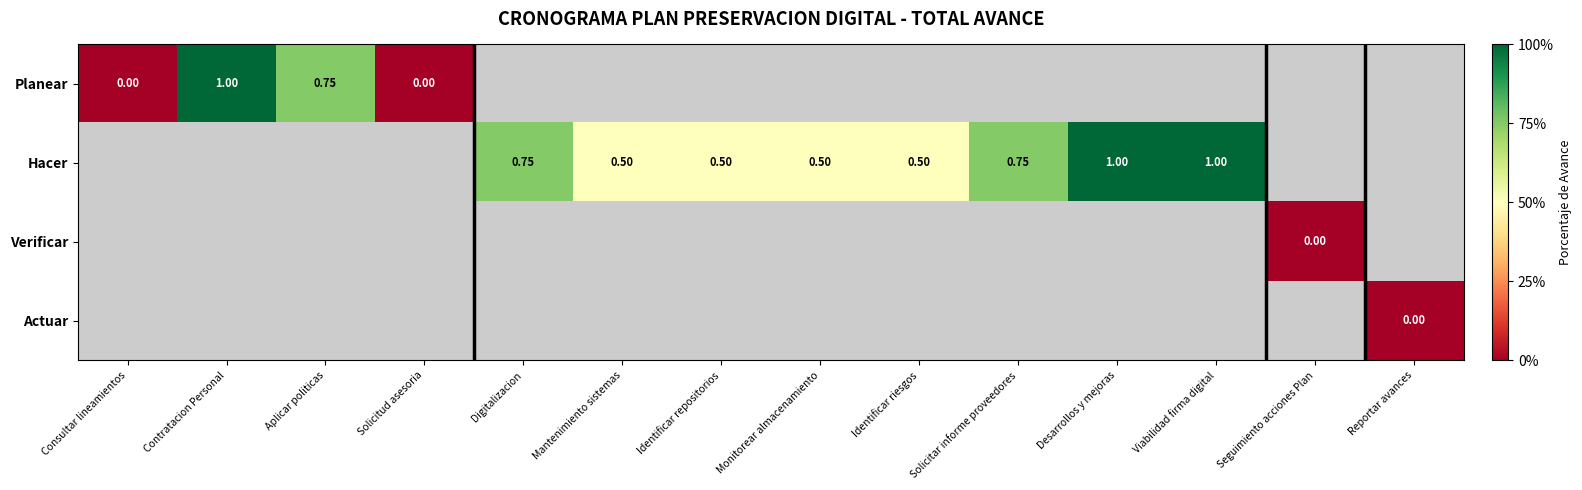

How many distinct data groups are displayed?

4